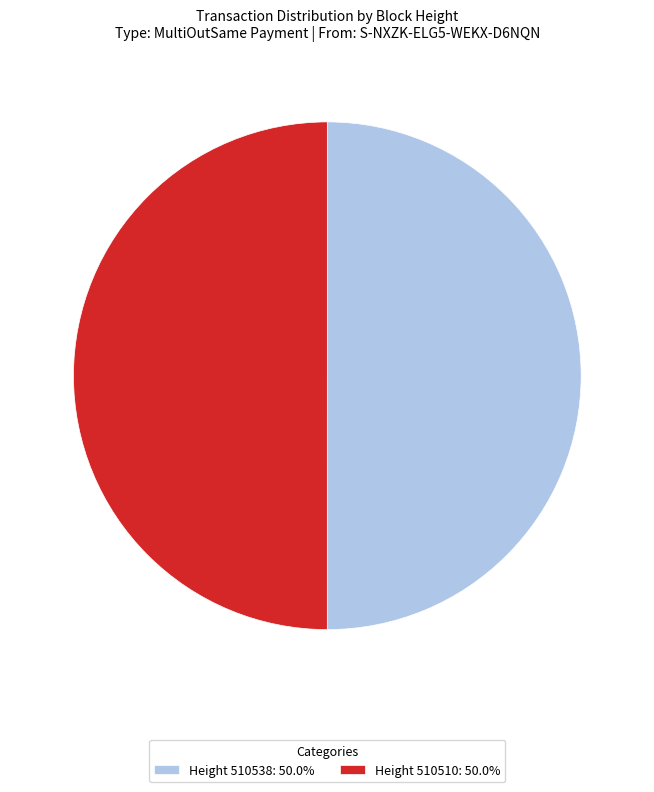

Approximately how many times larger is the value at Height 510510: 50.0% compared to Height 510538: 50.0%?

1.0